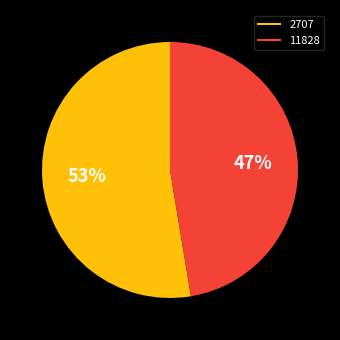

Which slice is the largest?

2707